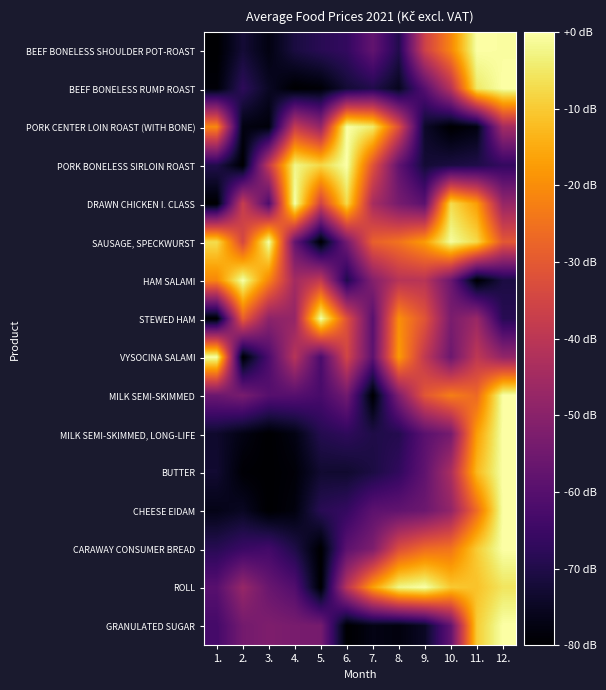

At which category is the sum across all series the highest?

12.